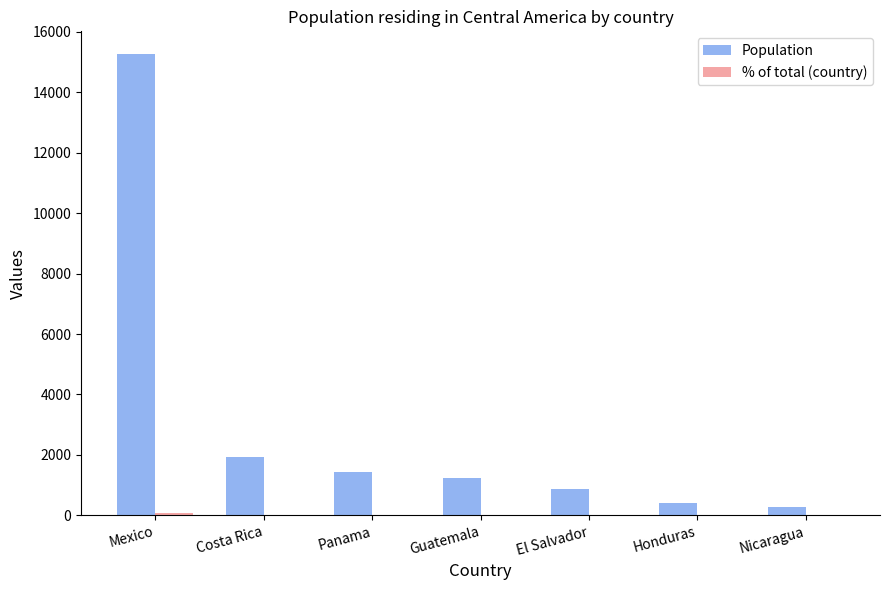

How many categories are shown in the chart?

7